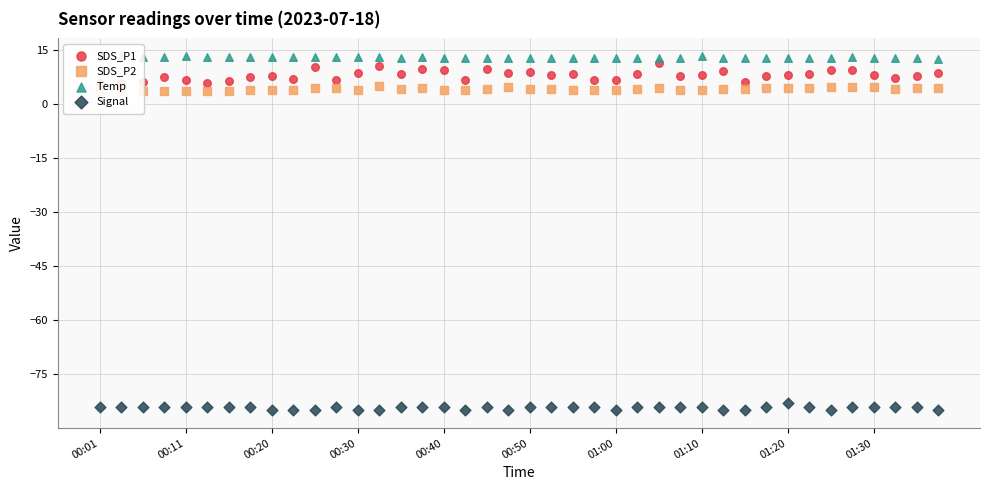

Is the value of SDS_P2 at 32 greater than the value of Signal at 01:10?

Yes